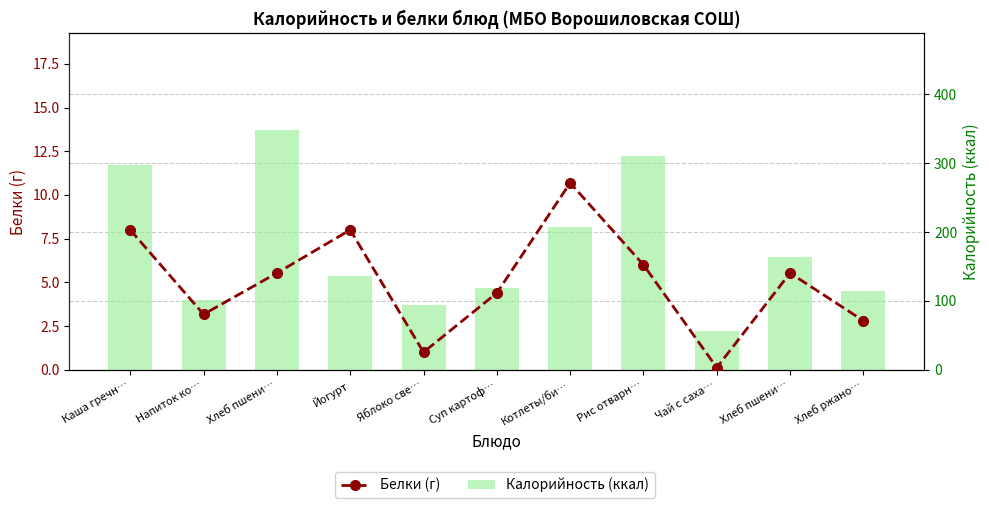

Rank the categories by Белки (г) value from lowest to highest.

Чай с саха…, Яблоко све…, Хлеб ржано…, Напиток ко…, Суп картоф…, Хлеб пшени…, Хлеб пшени…, Рис отварн…, Каша гречн…, Йогурт, Котлеты/би…